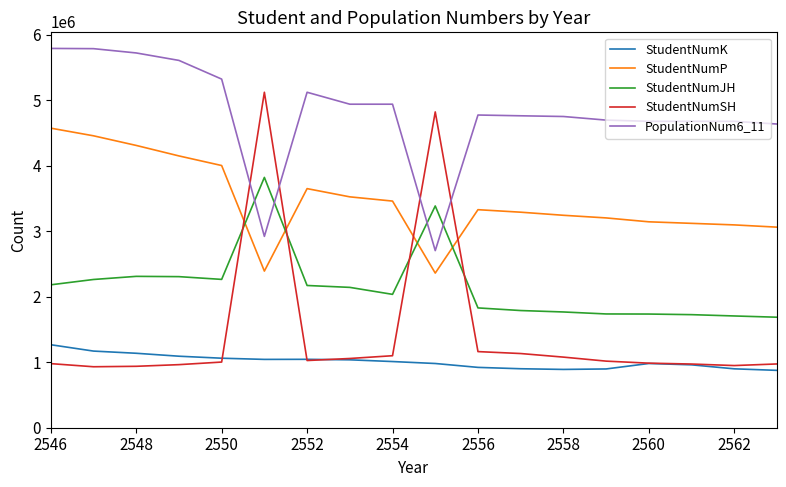

What is the smallest value displayed?

875960